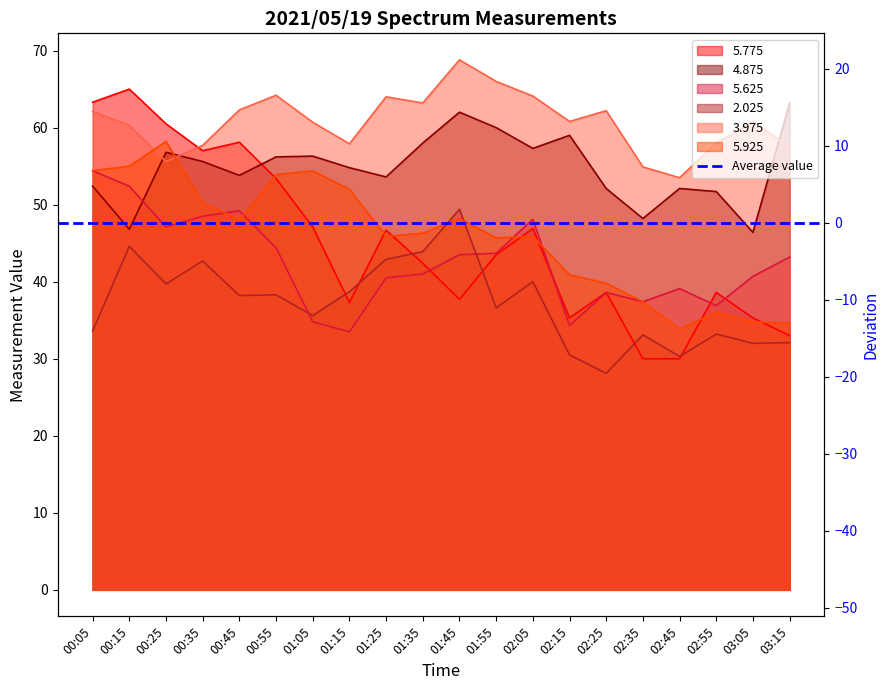

What position from the left is 01:05?

7